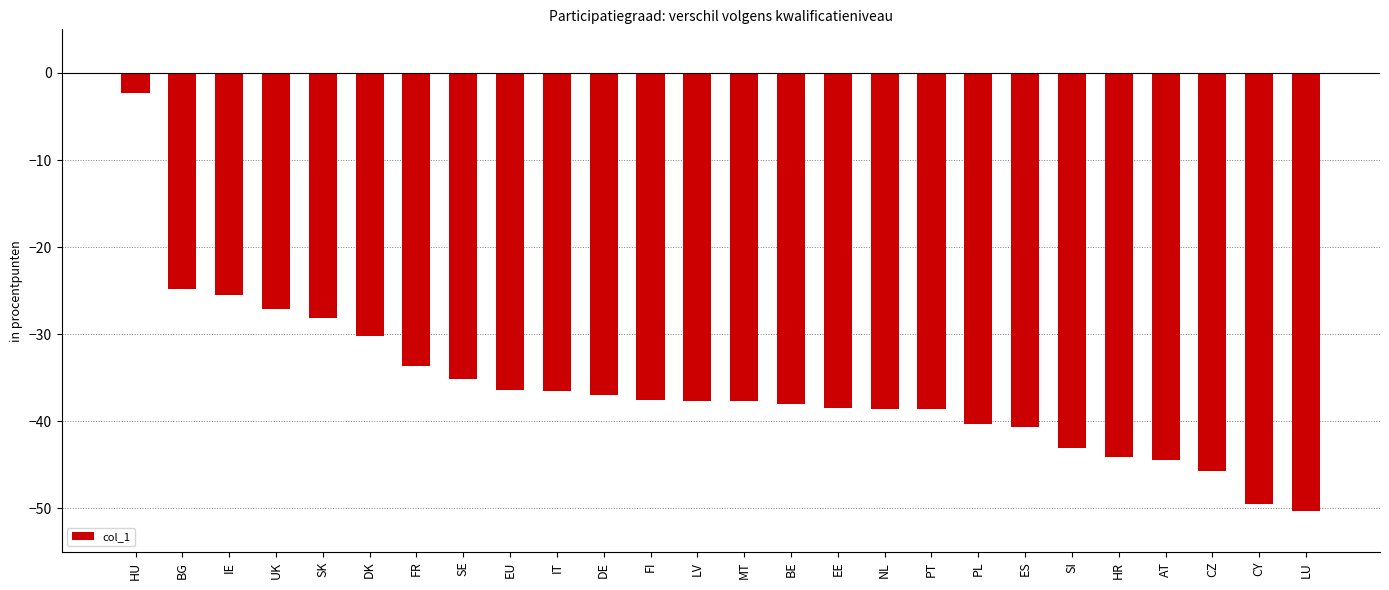

What is the smallest value displayed?

-50.3